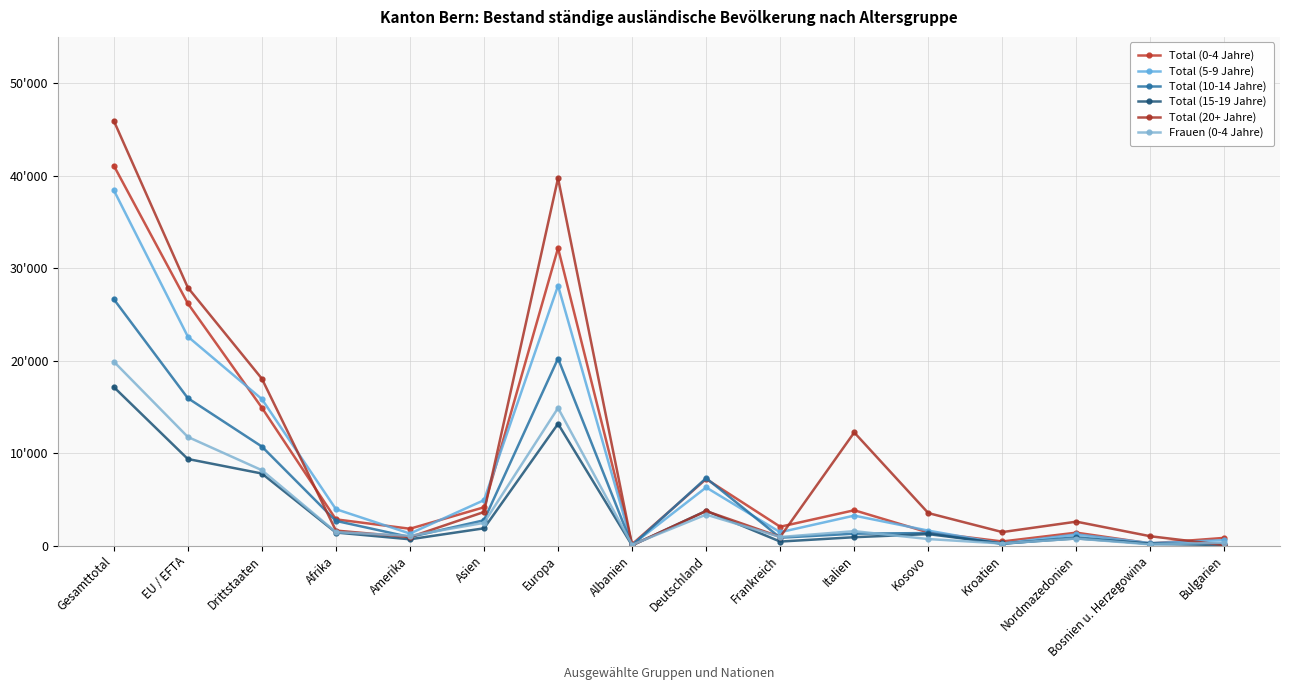

At which label does Total (15-19 Jahre) first exceed 1234?

Gesamttotal